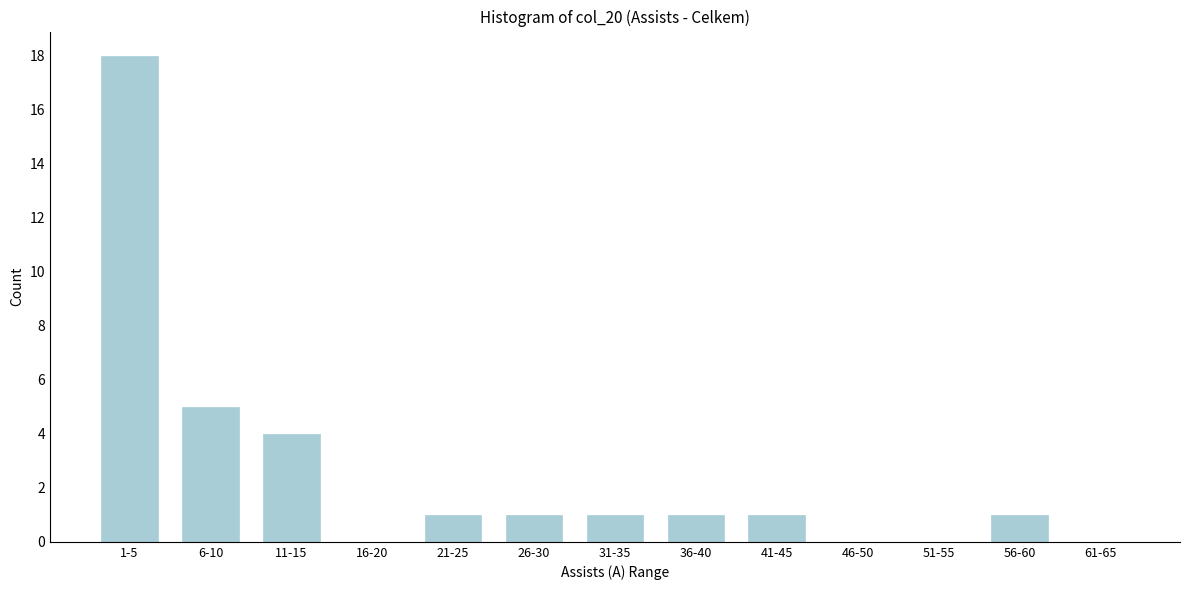

Reading left to right, extract all data points from this chart.

1-5=18	6-10=5	11-15=4	16-20=0	21-25=1	26-30=1	31-35=1	36-40=1	41-45=1	46-50=0	51-55=0	56-60=1	61-65=0